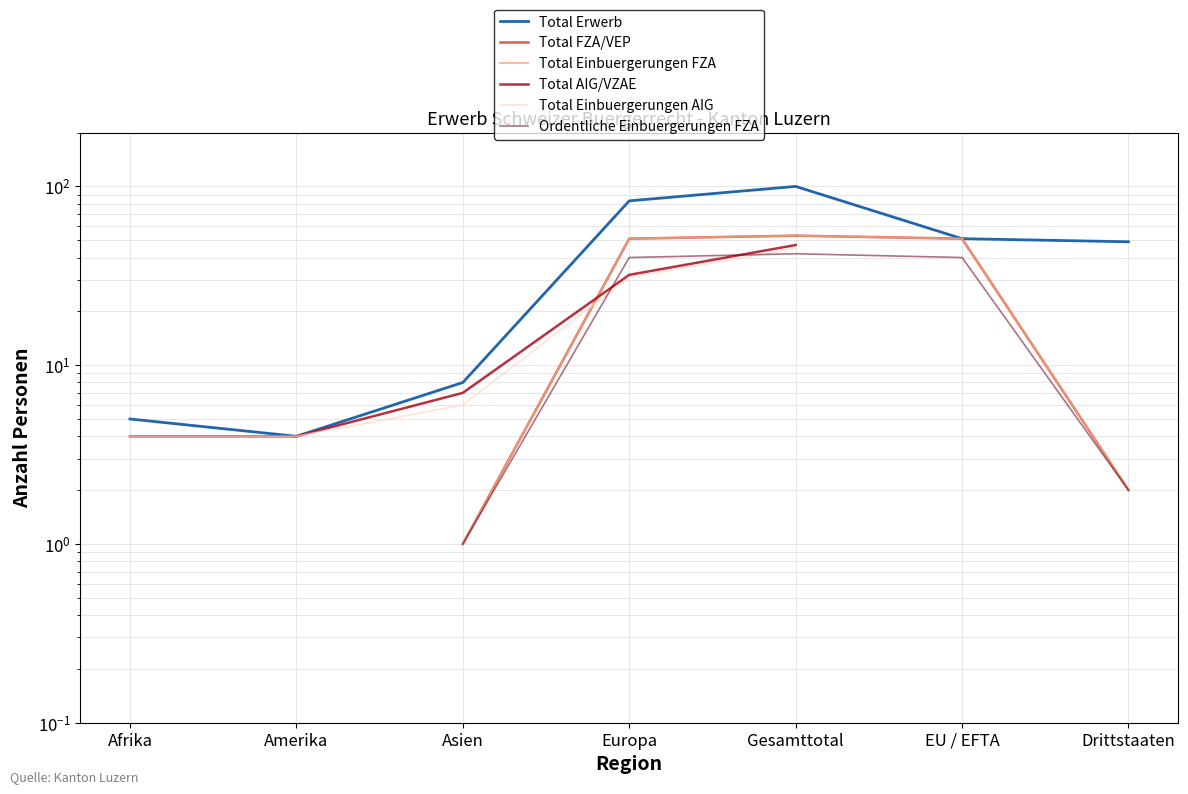

At which label does Total Einbuergerungen AIG reach its peak?

Gesamttotal